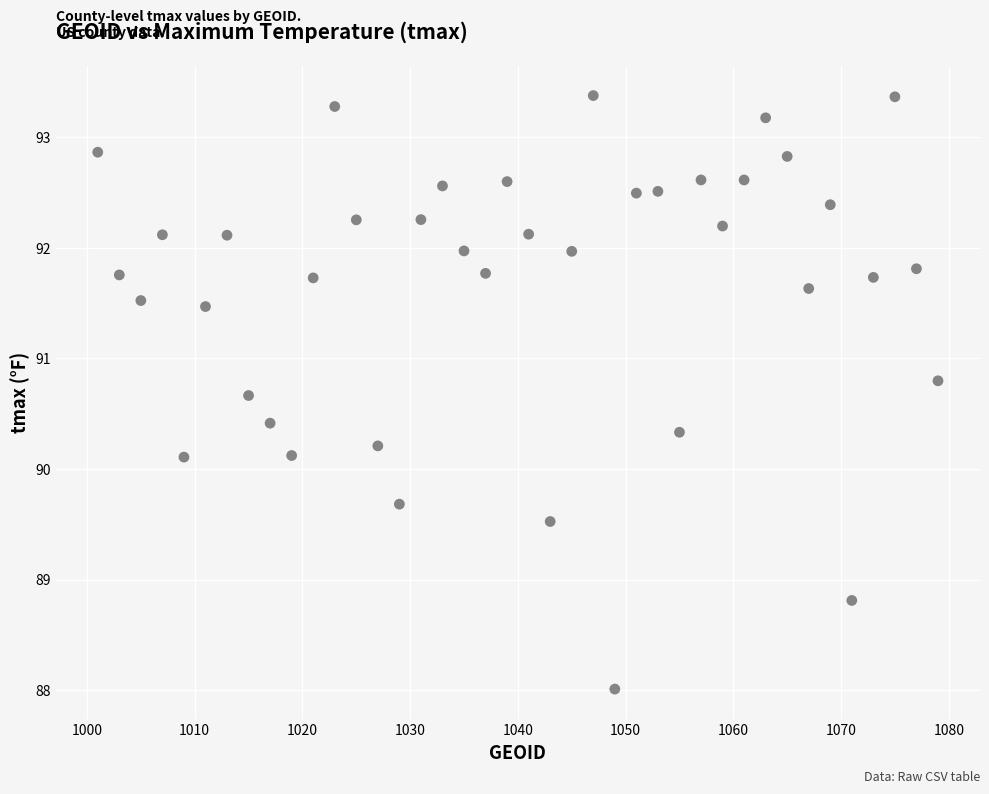

What is the range of Y values (max minus min)?

5.4